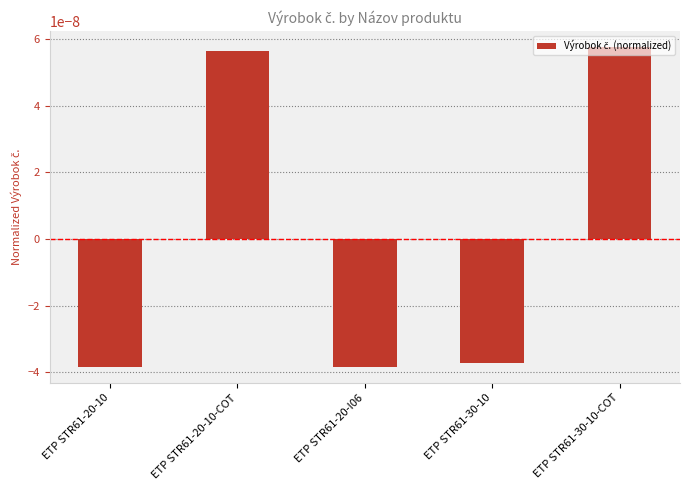

Where is the data nearest to the value 0?

ETP STR61-30-10